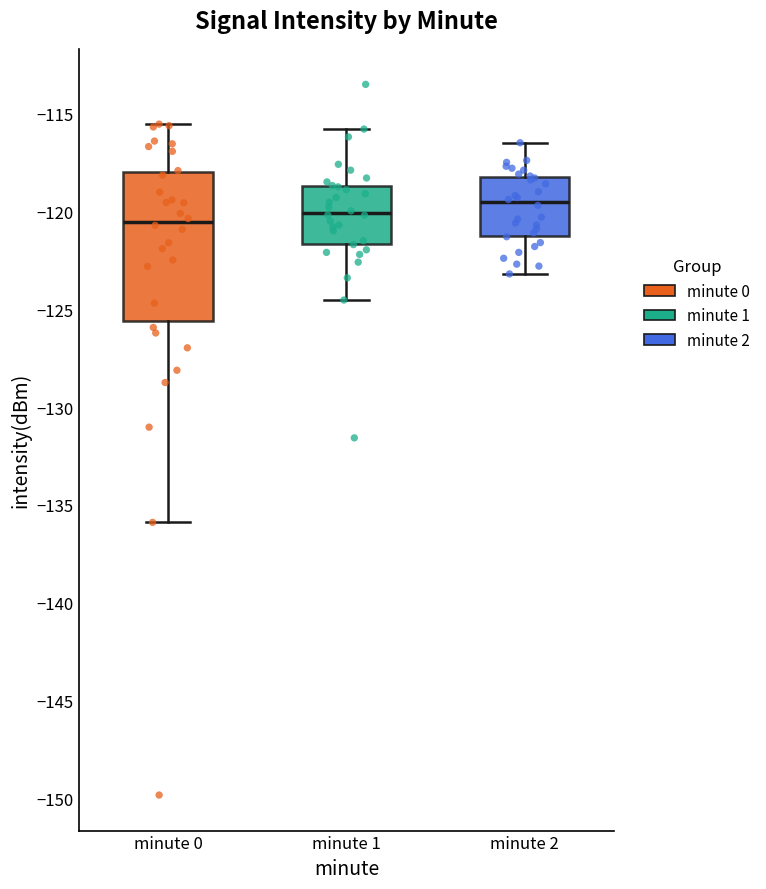

Reading left to right, transcribe this box plot: for each box, give where its median line is, the range the box spans, and where its two whiskers end, as read against the y-axis. The values are not printed on the chart, so give them approximately, as read against the axis.

minute 0: median -120.5, box -125.5 to -118.0, whiskers -136.0 to -115.5
minute 1: median -120.0, box -121.5 to -118.5, whiskers -124.5 to -116.0
minute 2: median -119.5, box -121.0 to -118.0, whiskers -123.0 to -116.5